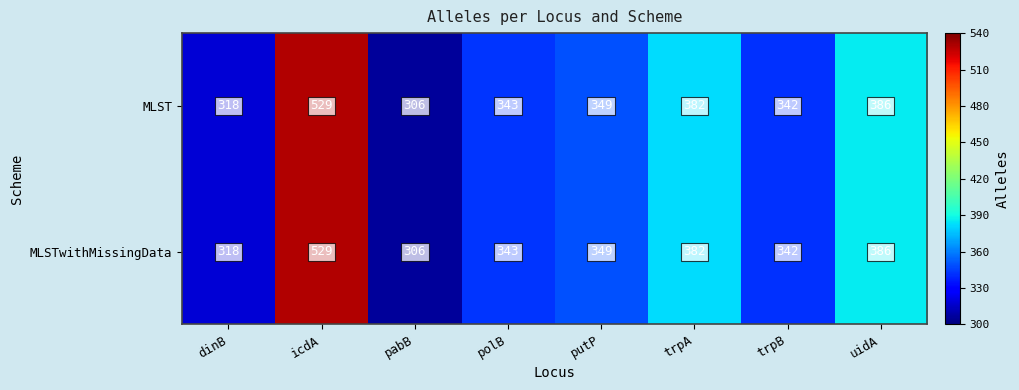

What is the average value of the MLSTwithMissingData series?

369